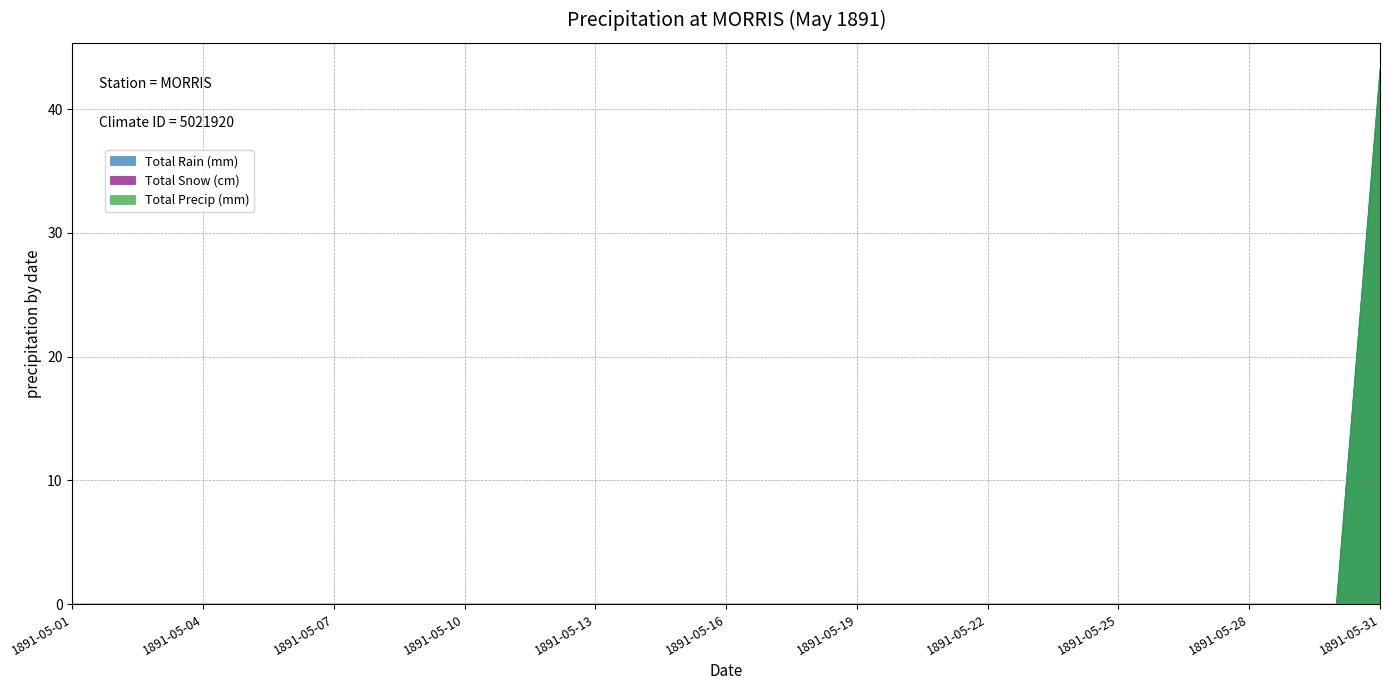

Does the chart display data point markers on the line(s)?

No